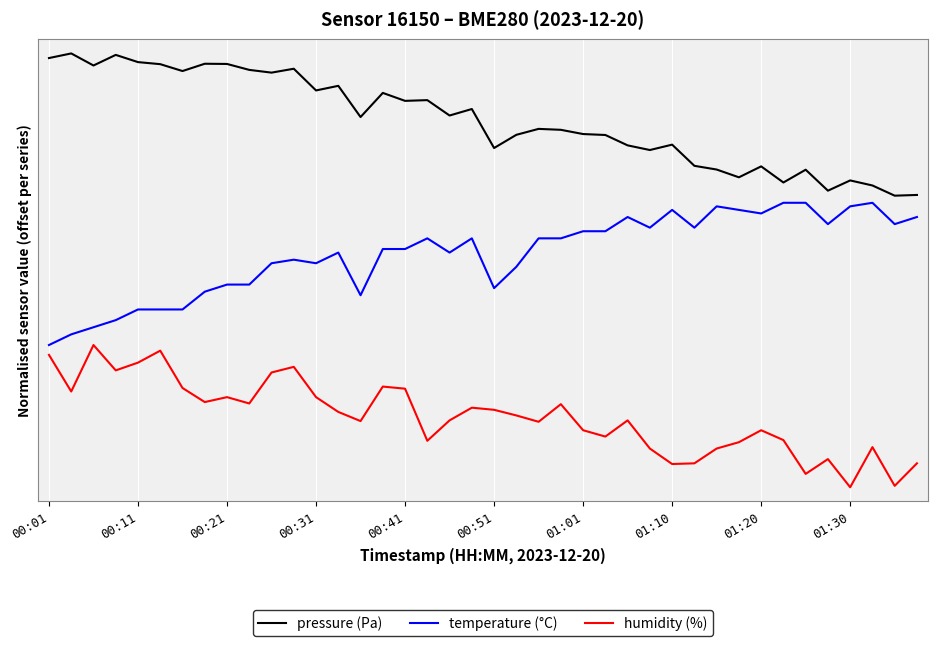

Reading left to right, extract all data points from this chart.

pressure: 3.0	3.0	3.0	3.0	3.0	3.0	2.9	3.0	3.0	2.9	2.9	2.9	2.8	2.8	2.6	2.8	2.7	2.7	2.6	2.7	2.4	2.5	2.5	2.5	2.5	2.5	2.4	2.4	2.4	2.3	2.2	2.2	2.3	2.1	2.2	2.1	2.2	2.1	2.0	2.1
temperature: 1.0	1.1	1.1	1.2	1.3	1.3	1.3	1.4	1.4	1.4	1.6	1.6	1.6	1.6	1.3	1.7	1.7	1.7	1.6	1.7	1.4	1.5	1.7	1.7	1.8	1.8	1.9	1.8	1.9	1.8	2.0	1.9	1.9	2.0	2.0	1.8	2.0	2.0	1.8	1.9
humidity: 0.9	0.7	1.0	0.8	0.9	1.0	0.7	0.6	0.6	0.6	0.8	0.8	0.6	0.5	0.5	0.7	0.7	0.3	0.5	0.6	0.5	0.5	0.5	0.6	0.4	0.4	0.5	0.3	0.2	0.2	0.3	0.3	0.4	0.3	0.1	0.2	0.0	0.3	0.0	0.2